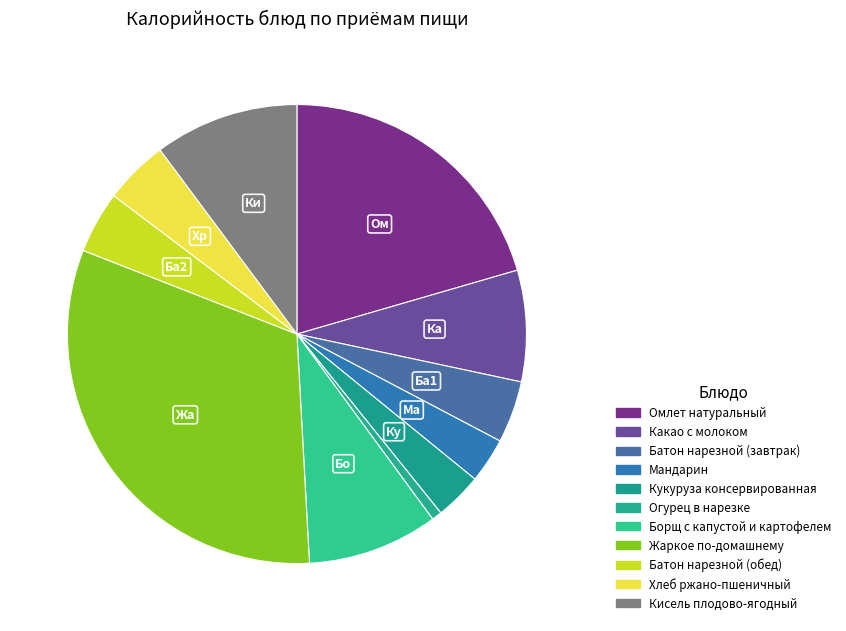

How many segments does this pie chart have?

11